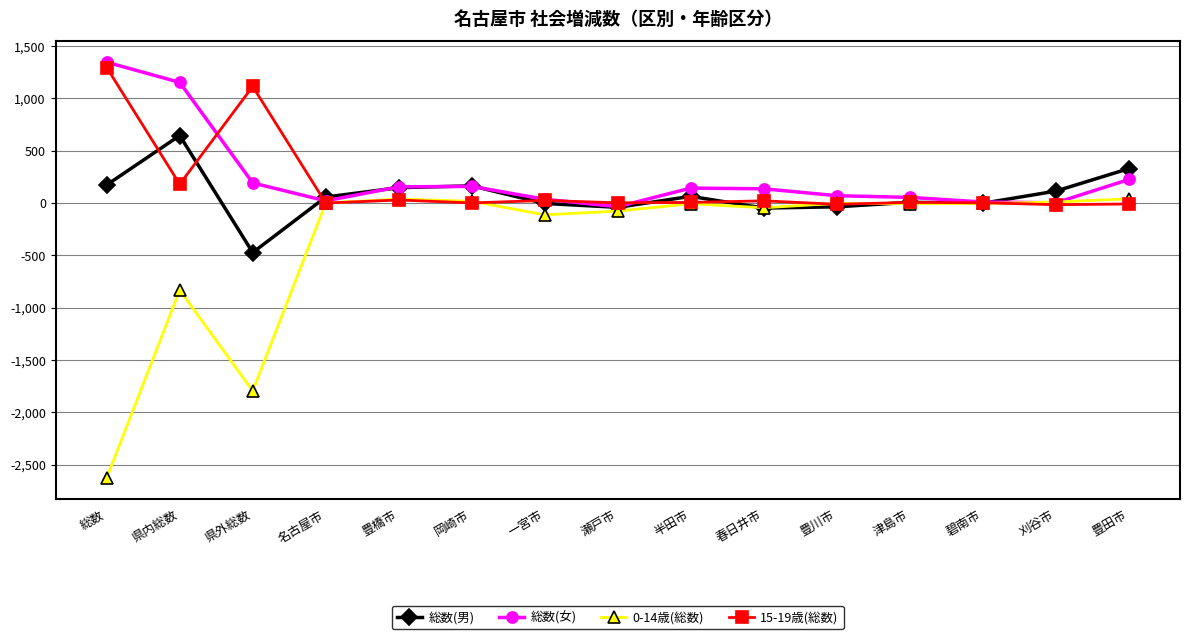

How many values in the 総数(男) series are below 58?

7